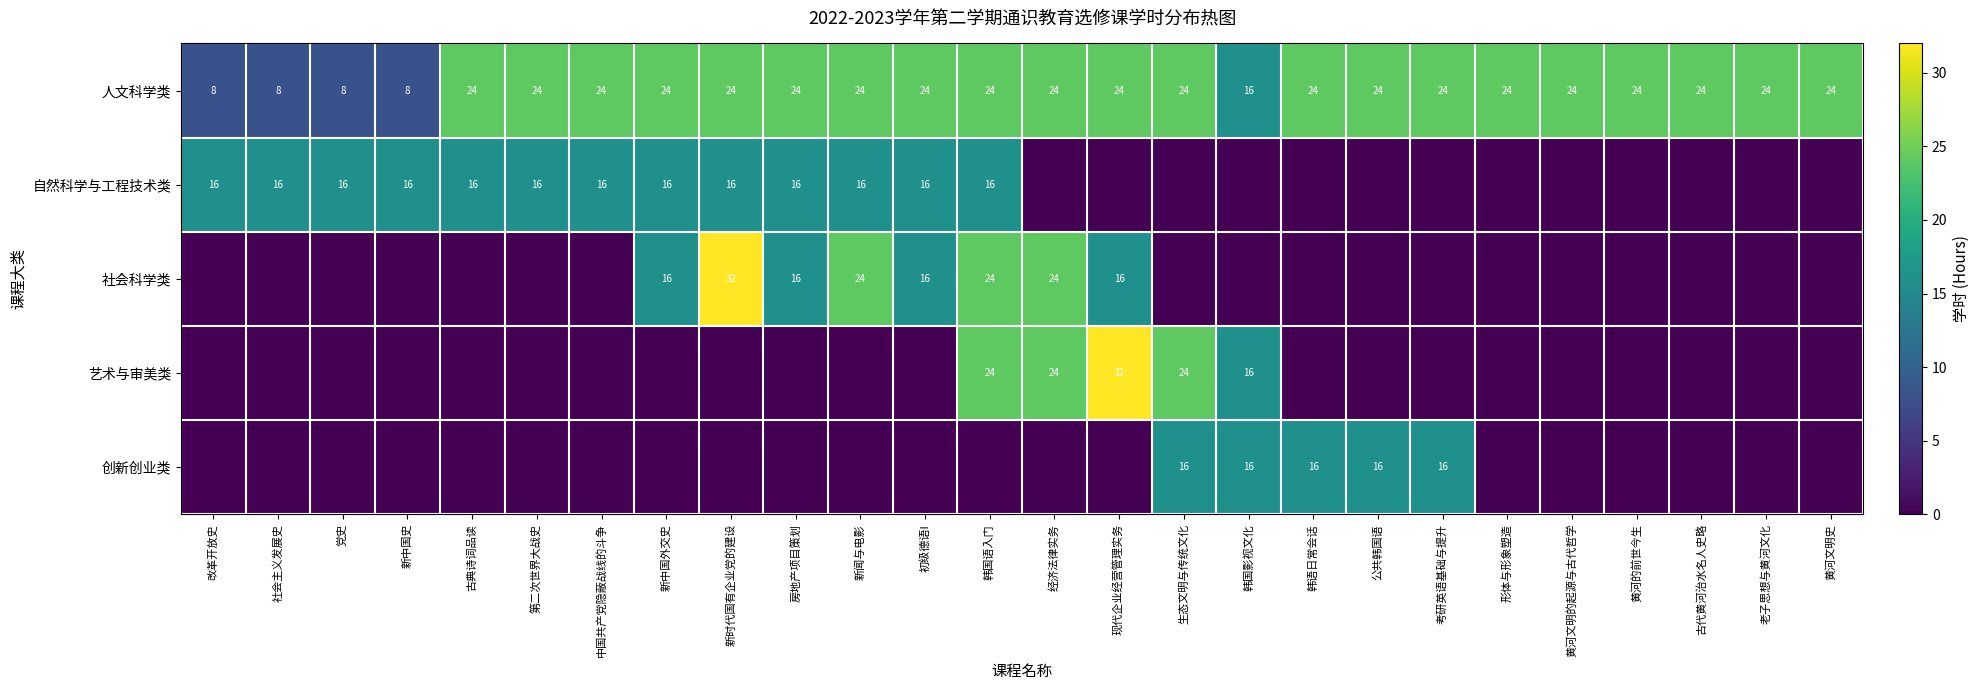

The value of 人文科学类 at 考研英语基础与提升 is 24. True or false?

True